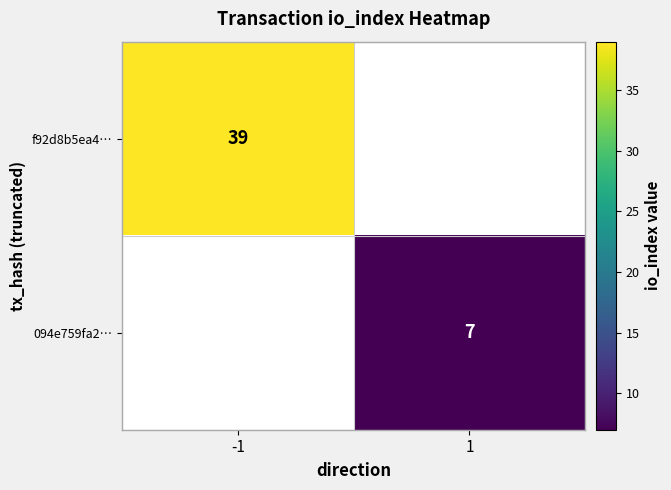

Is it true that f92d8b5ea4… equals 60 at -1?

False